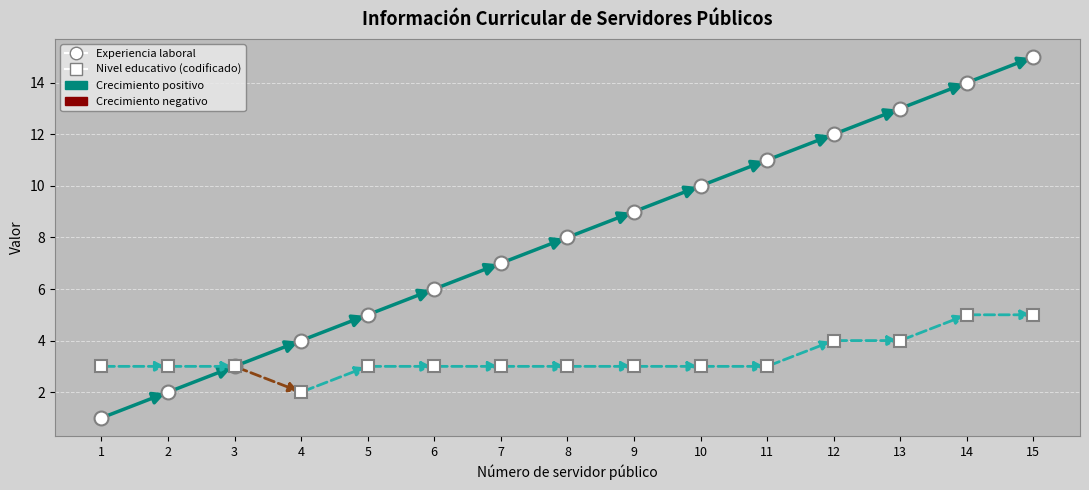

How many series are shown in this chart?

2